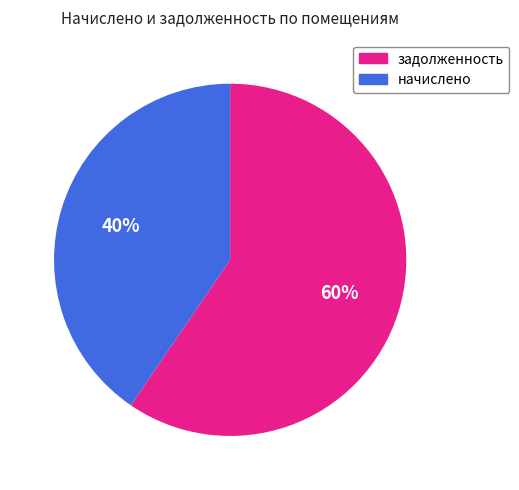

Is there any slice that represents more than half of the pie?

Yes